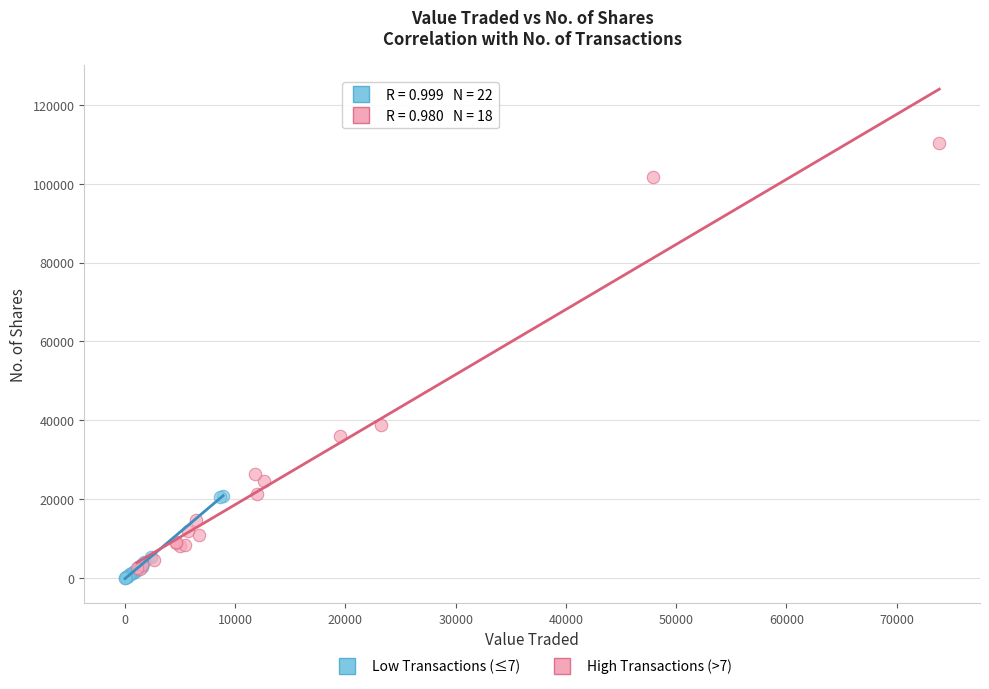

Which series reaches the maximum Y coordinate?

High Transactions (>7)